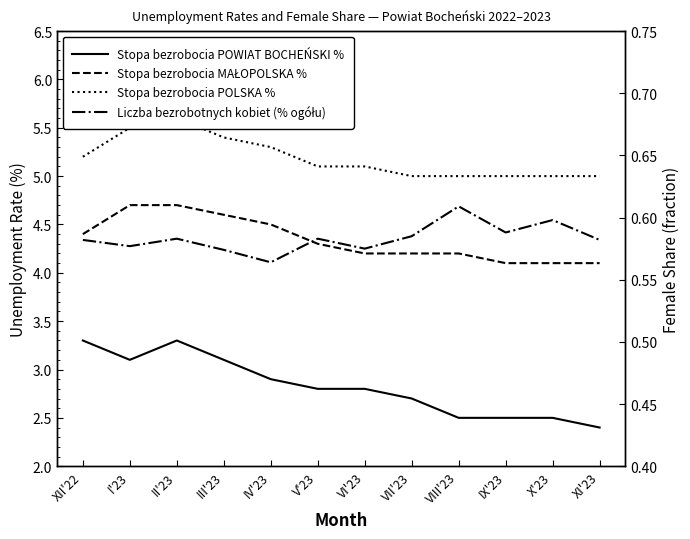

The value of Stopa bezrobocia POWIAT BOCHEŃSKI % at VII'23 is 2.7. True or false?

True